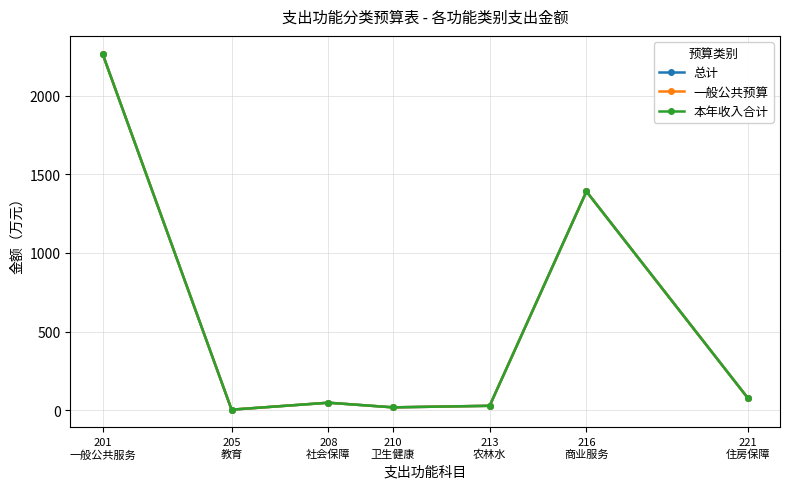

What position from the left is 210
卫生健康?

4